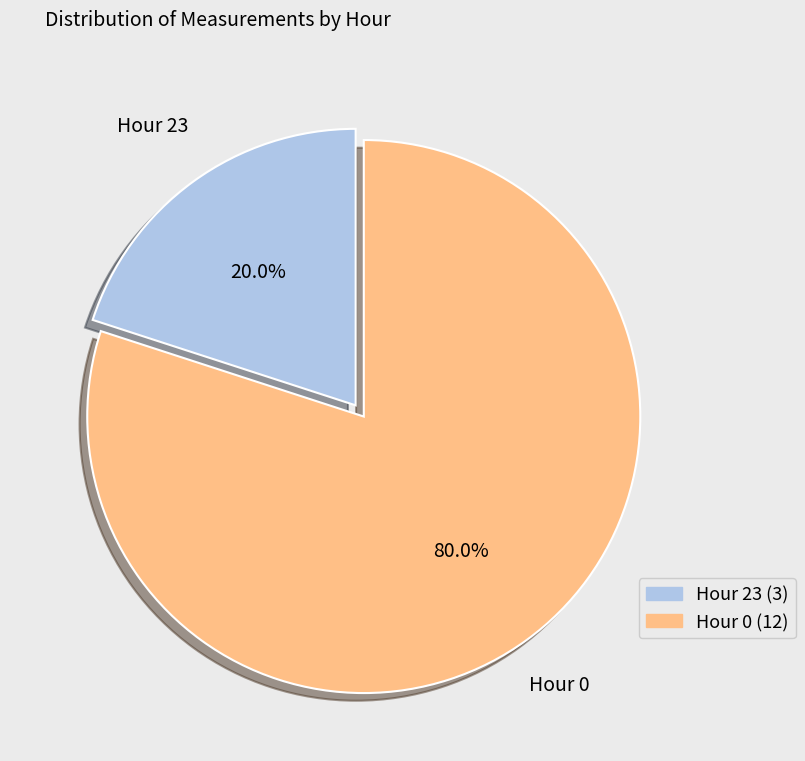

Count the number of slices in the pie.

2